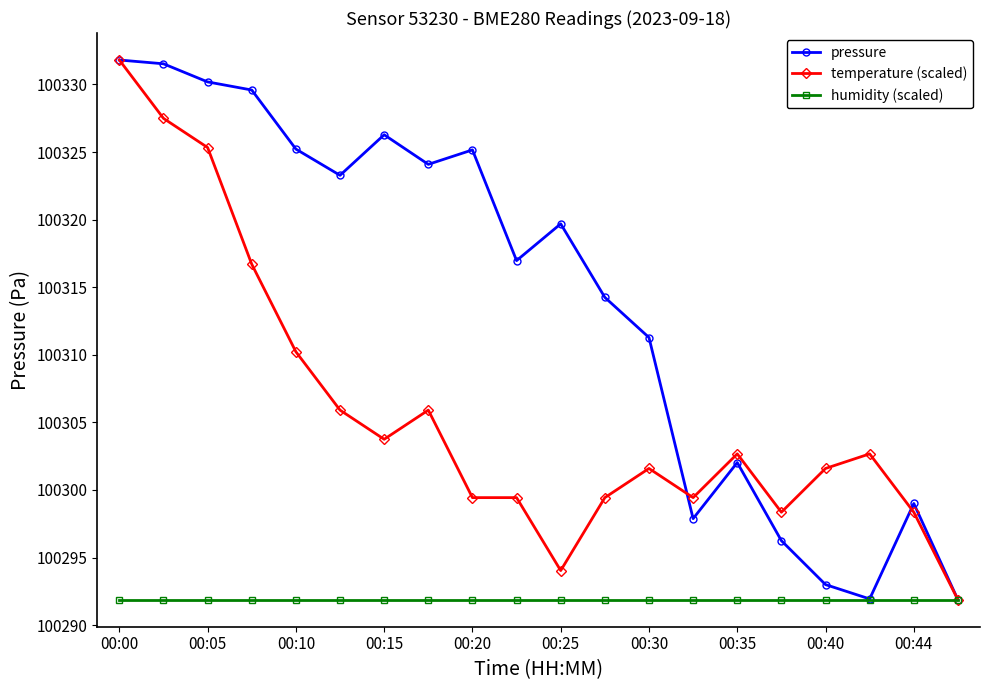

What is the value of the humidity (scaled) point at the 20th from the left?

100291.9